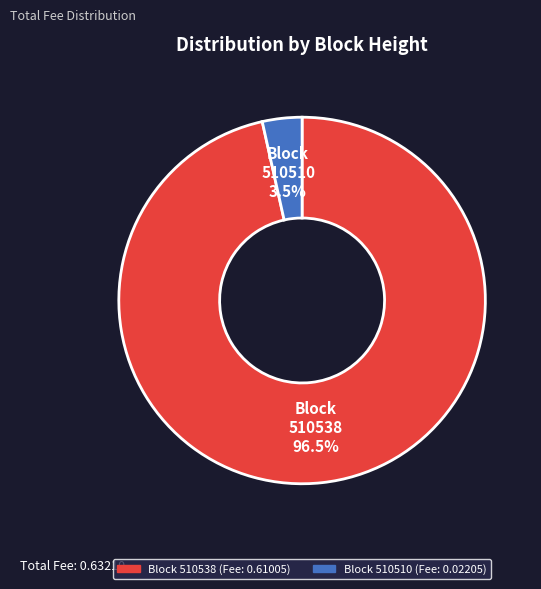

Does Block 510538 represent more than half of the total?

Yes